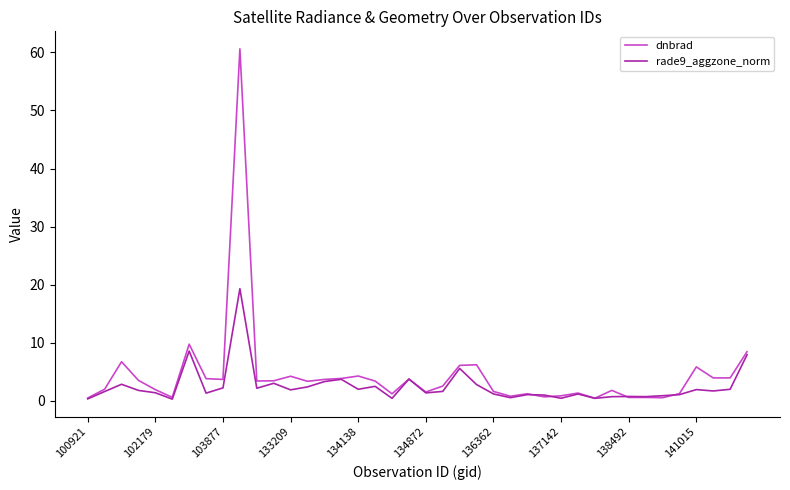

What is the maximum value for dnbrad?

60.6